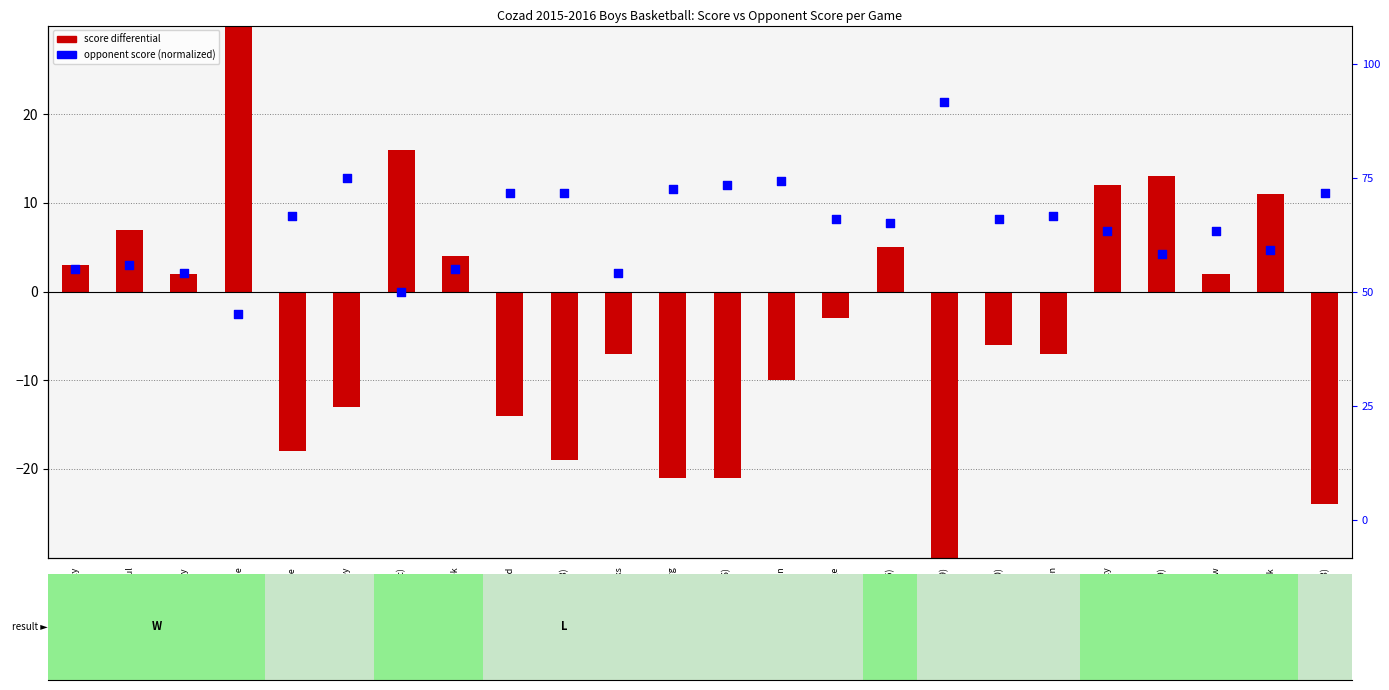

What is the total value across all series at @ St. Paul?

7.7